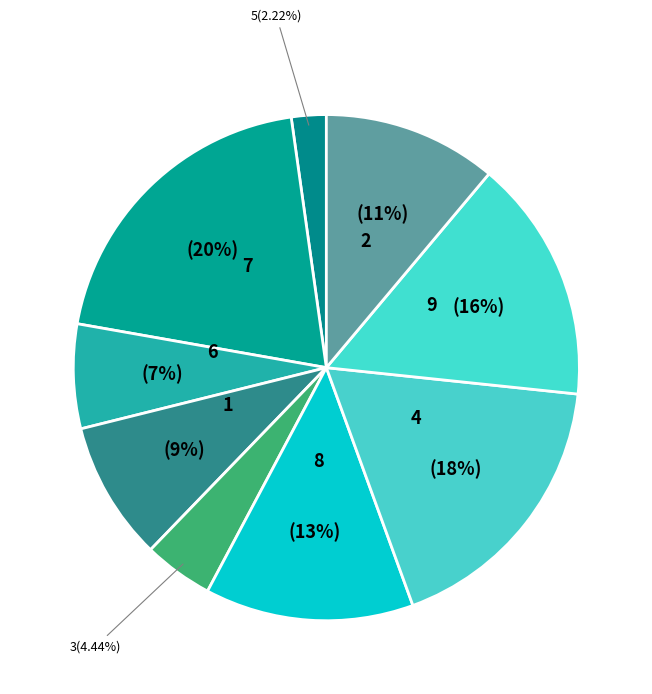

To the nearest percent, what is the combined percentage of 4 and 2?

29%